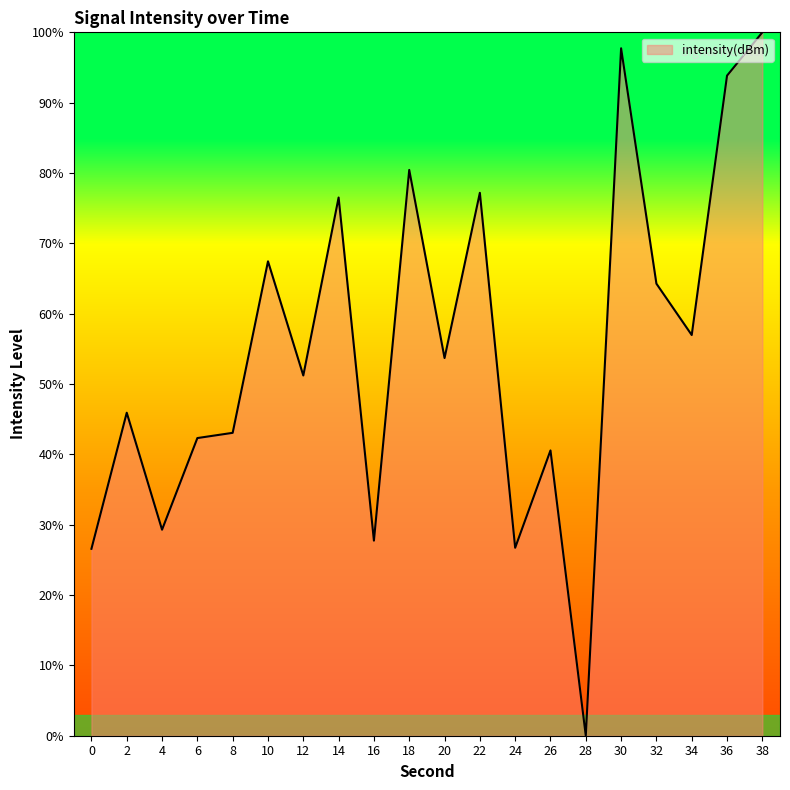

The value at 22 is 77.2. True or false?

True